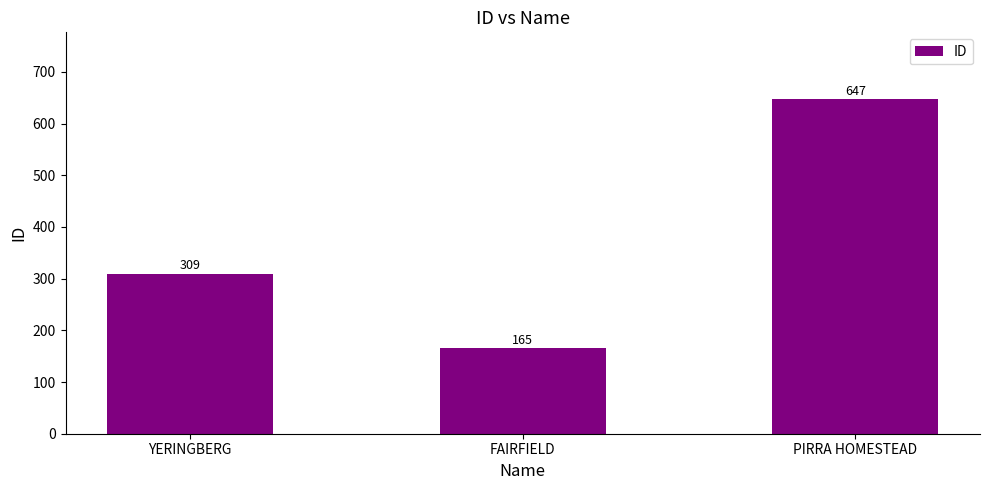

What is the minimum value shown in the chart?

165